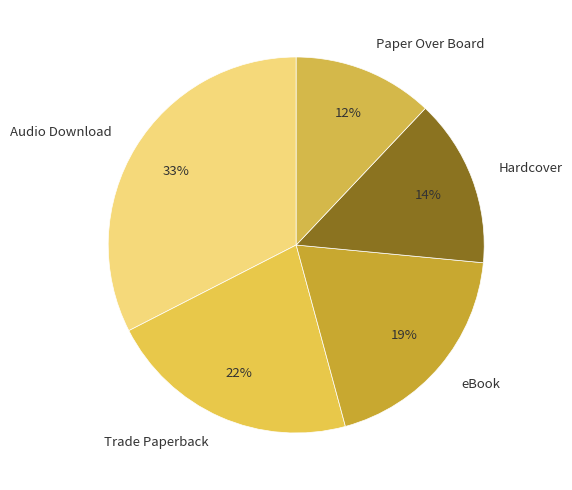

Which has a higher value, Hardcover or Trade Paperback?

Trade Paperback